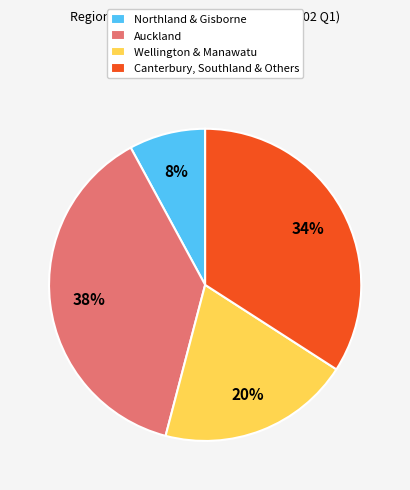

True or false: Auckland accounts for 38% of the total.

True